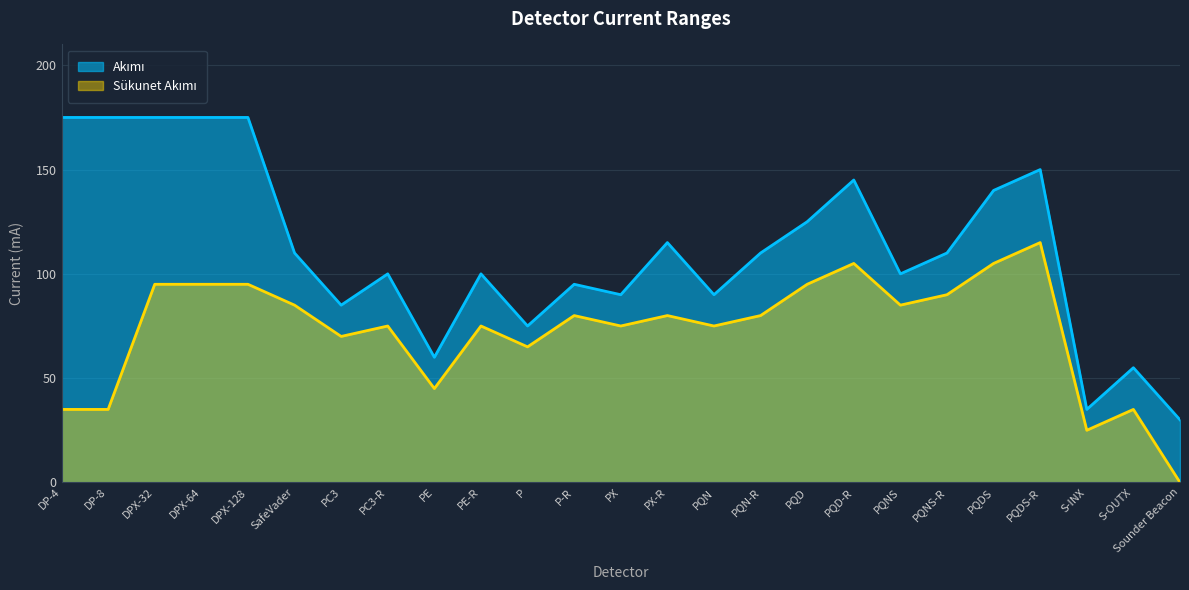

Where is Sükunet Akımı nearest to the value 57?

P